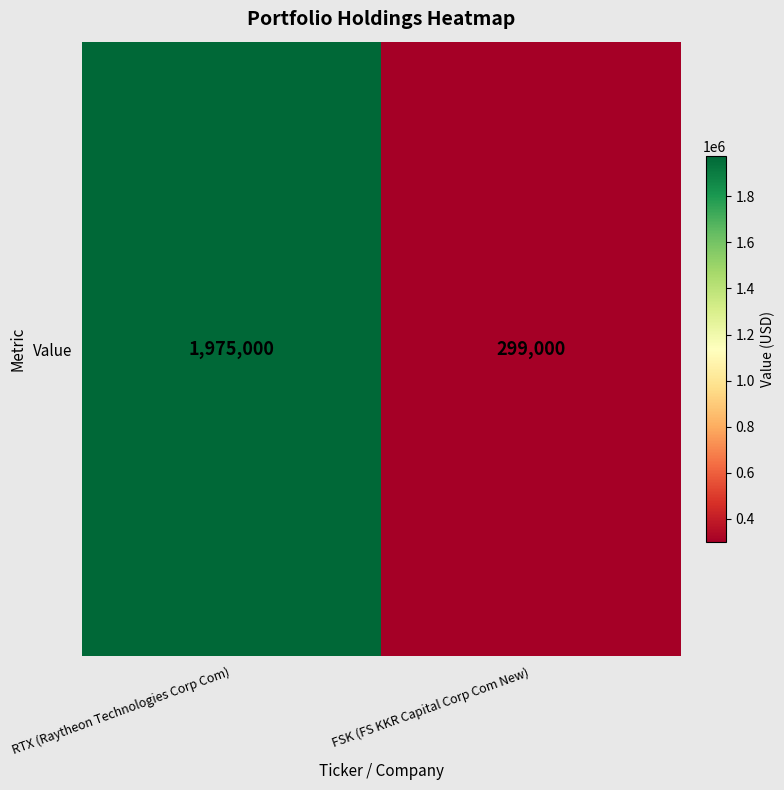

What is the sum of the values at RTX (Raytheon Technologies Corp Com) and FSK (FS KKR Capital Corp Com New)?

2274000